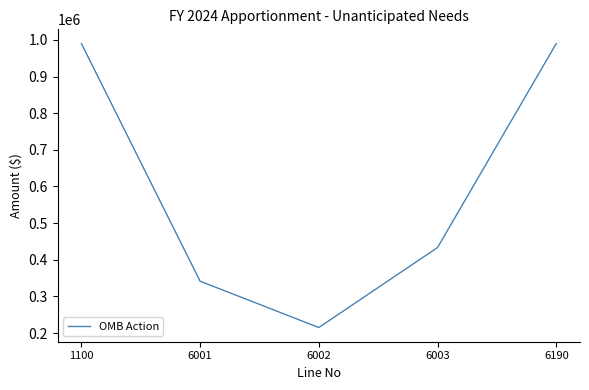

Reading right to left, list all the values displayed in this chart.

990000	433420	215080	341500	990000